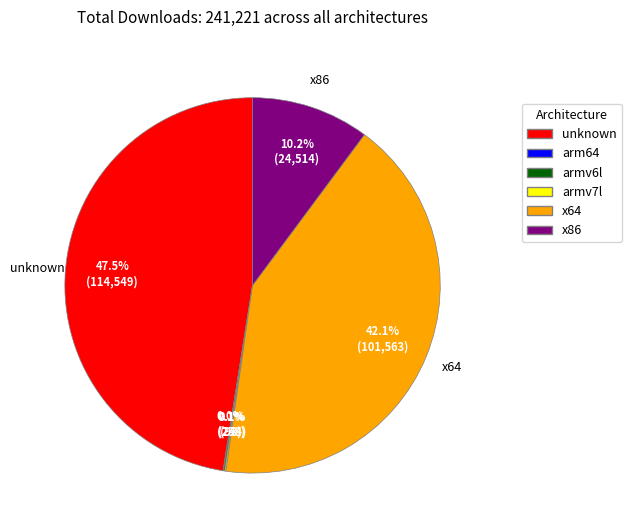

Between unknown and x64, which is larger?

unknown